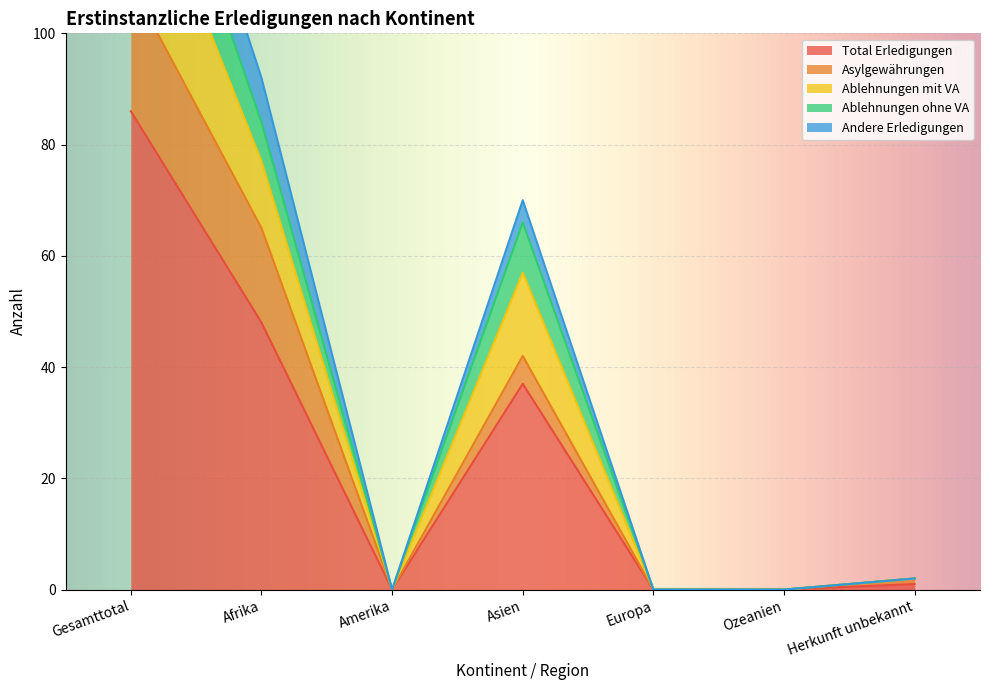

The value of Total Erledigungen at Gesamttotal is 145. True or false?

False